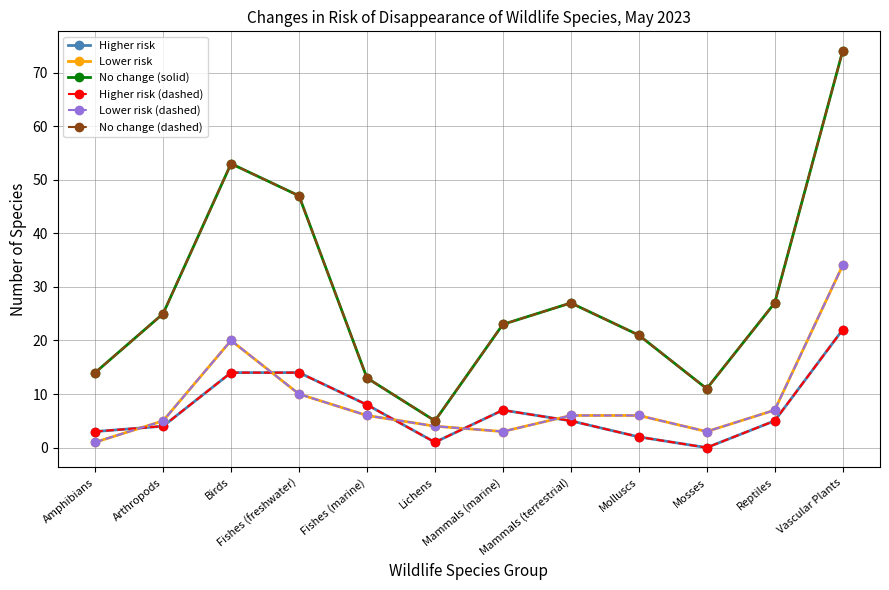

What is the average value of the Lower risk series?

9